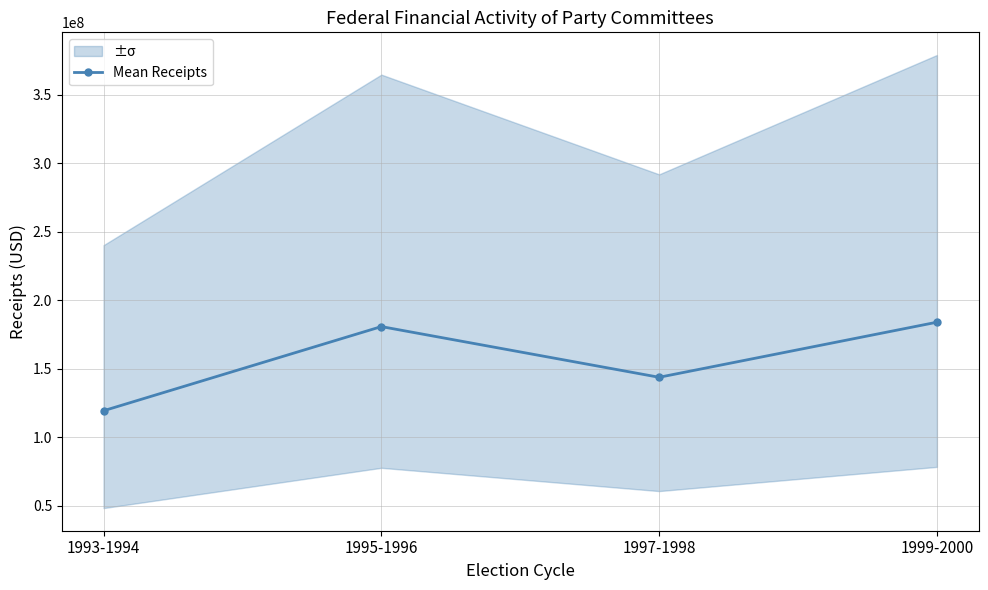

Rank the categories by value from lowest to highest.

1993-1994, 1997-1998, 1995-1996, 1999-2000